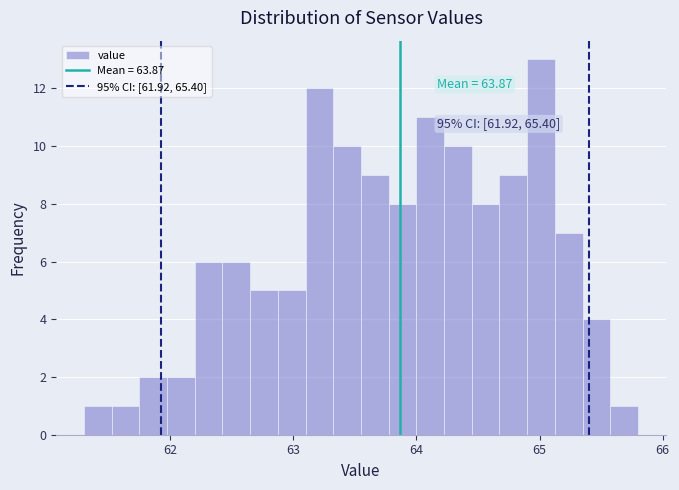

Read against the x-axis, roughly where is the centre of the tallest bar?

65.0